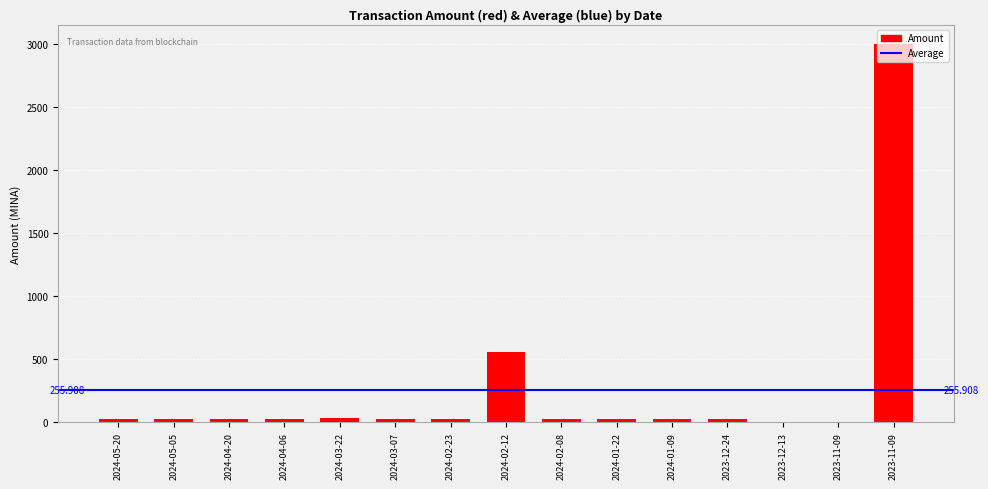

List the labels in order of value, largest first.

2023-11-09, 2024-02-12, 2024-03-22, 2024-05-05, 2024-05-20, 2024-04-20, 2023-12-24, 2024-03-07, 2024-04-06, 2024-01-09, 2024-01-22, 2024-02-23, 2024-02-08, 2023-12-13, 2023-11-09